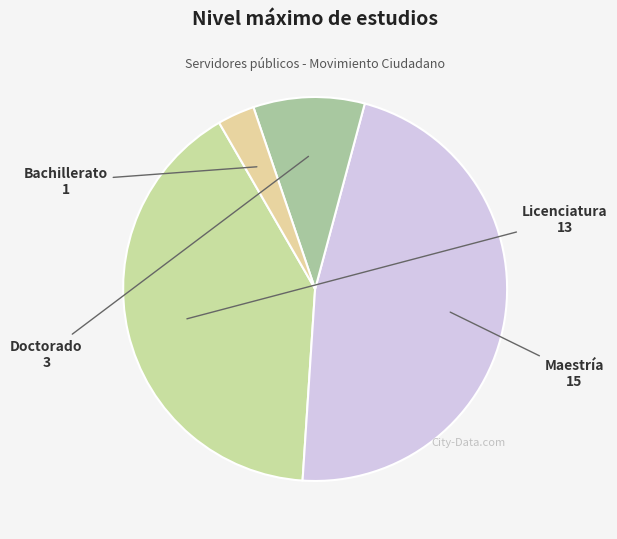

Count the number of slices in the pie.

4